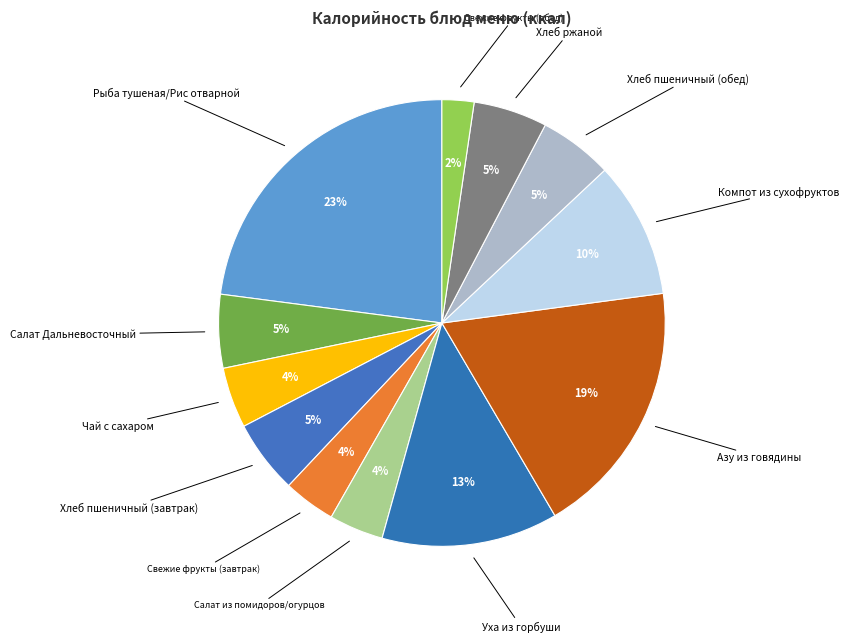

To the nearest percent, what portion does Хлеб пшеничный (завтрак) represent?

5%